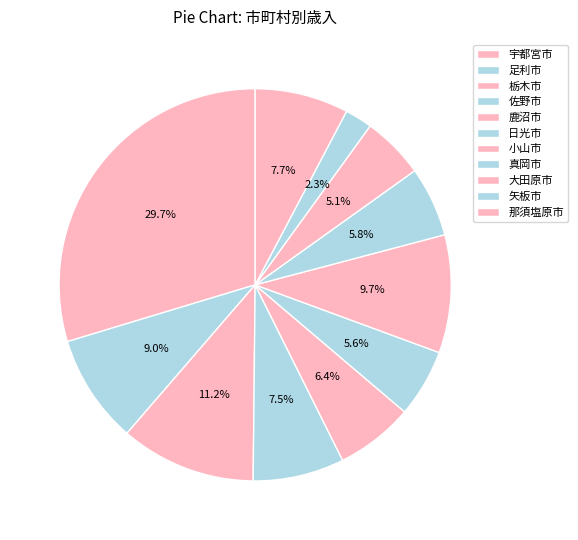

True or false: 矢板市 accounts for 15% of the total.

False